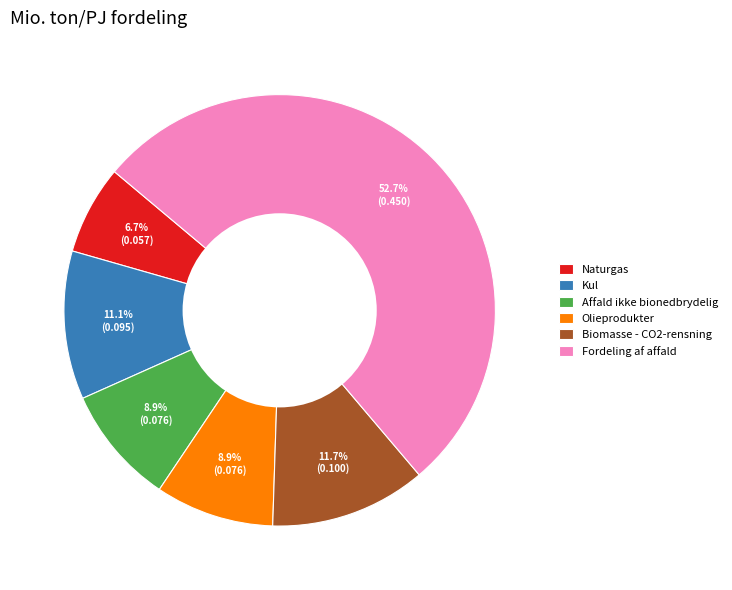

Is there a majority slice in this chart?

Yes